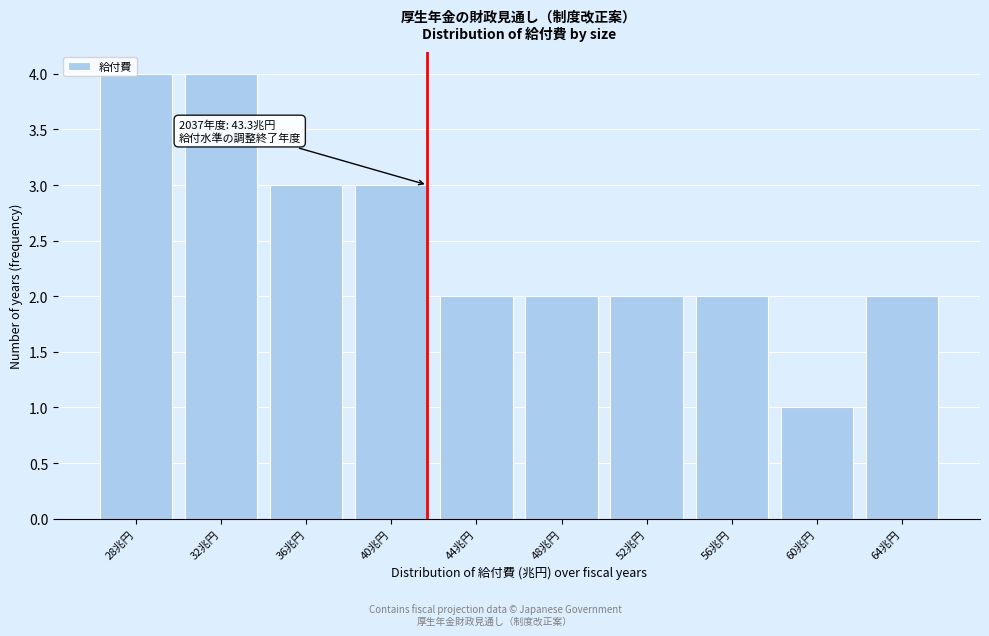

Which has a higher value, 64兆円 or 36兆円?

36兆円